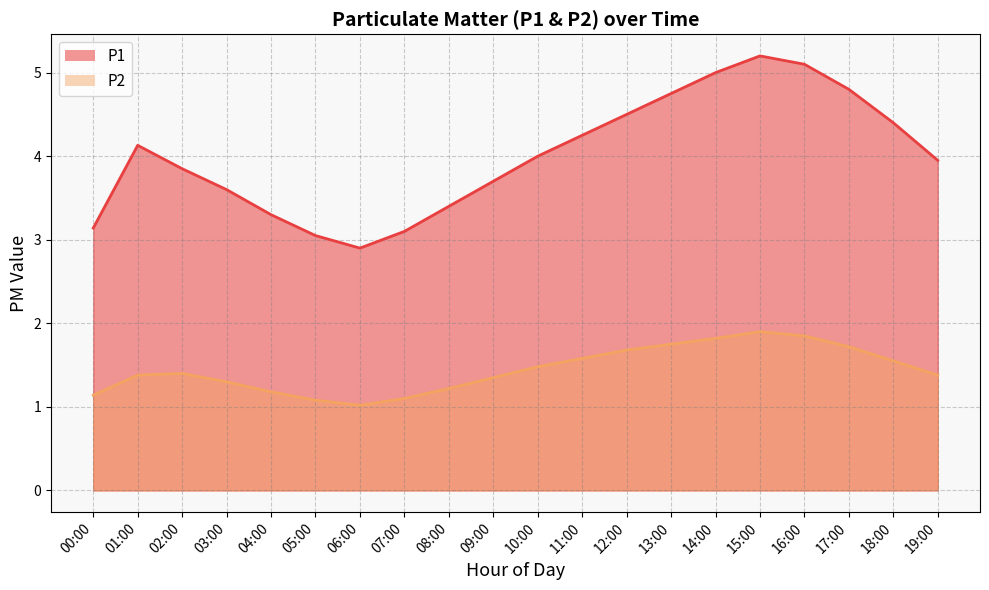

Between 01:00 and 13:00, which is larger?

13:00